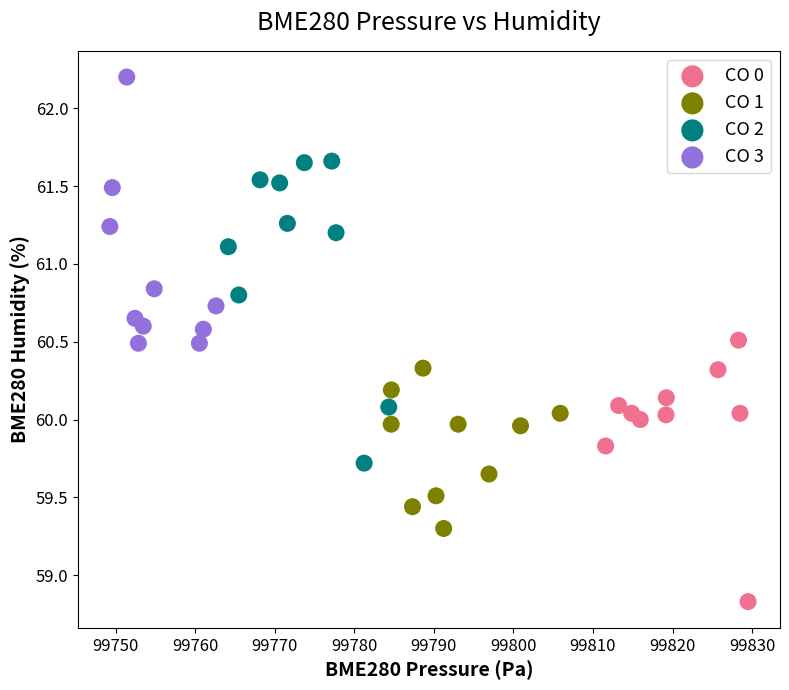

Which series has the largest Y range (max minus min)?

CO 2